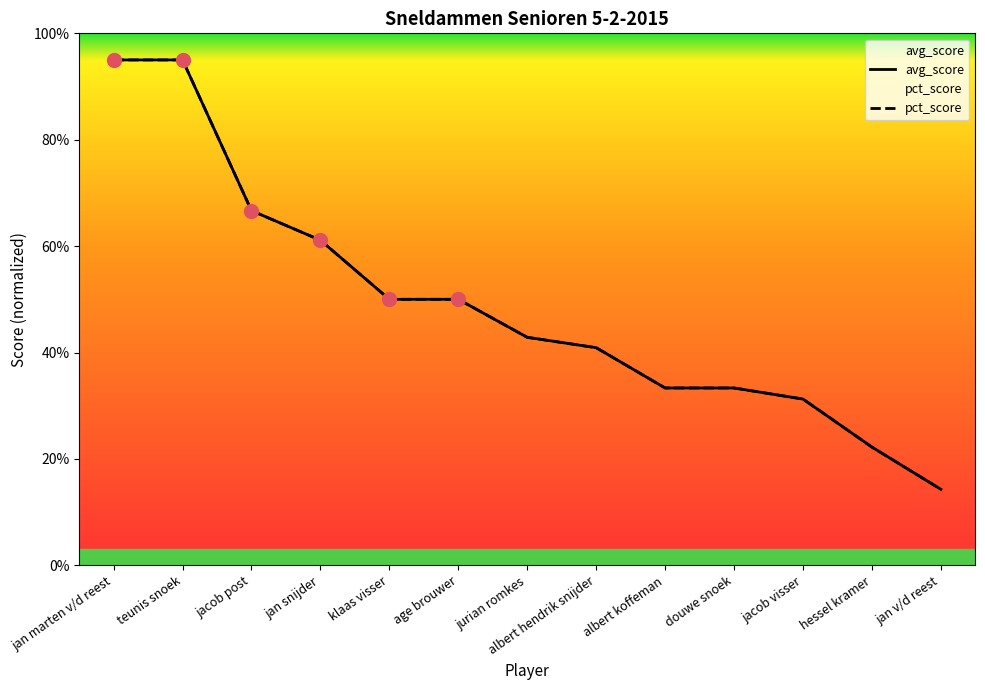

What is the difference between the maximum and second lowest values in the pct_score series?

0.7